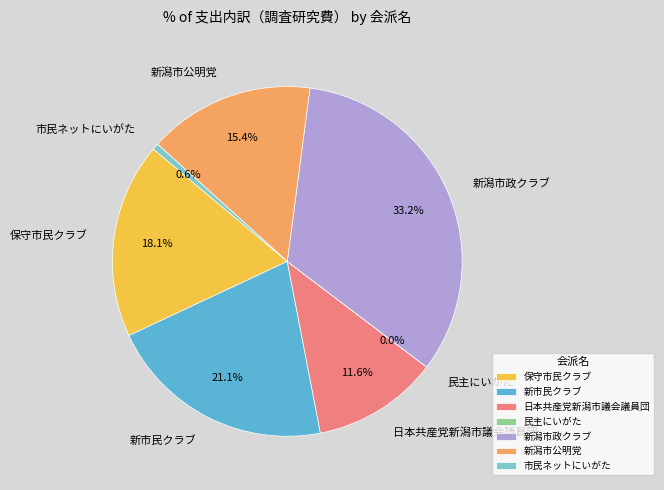

Which has a higher value, 新市民クラブ or 日本共産党新潟市議会議員団?

新市民クラブ